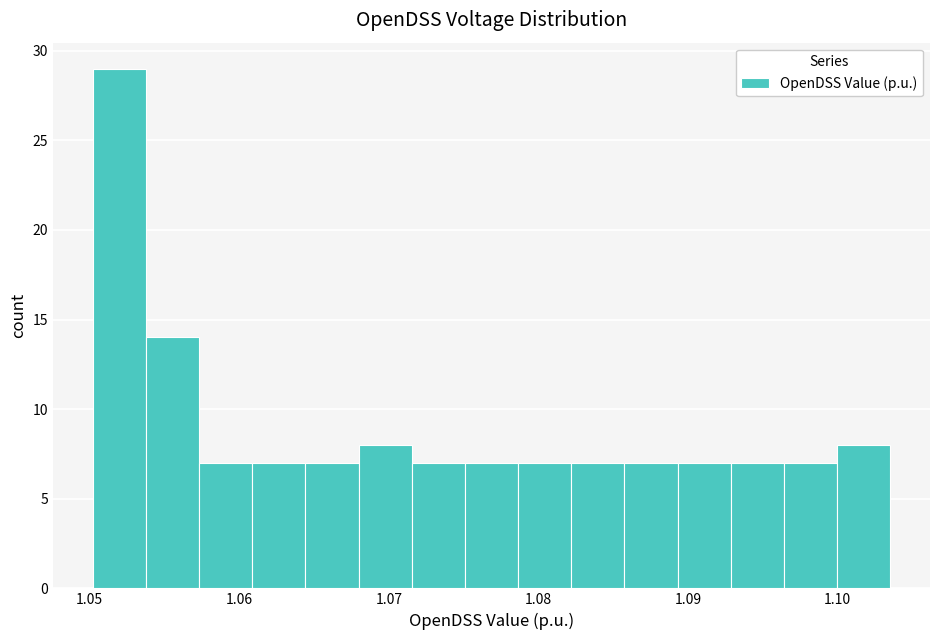

Around what value on the x-axis is the tallest bar? Give the approximate position of its centre, as read against the axis.

1.052